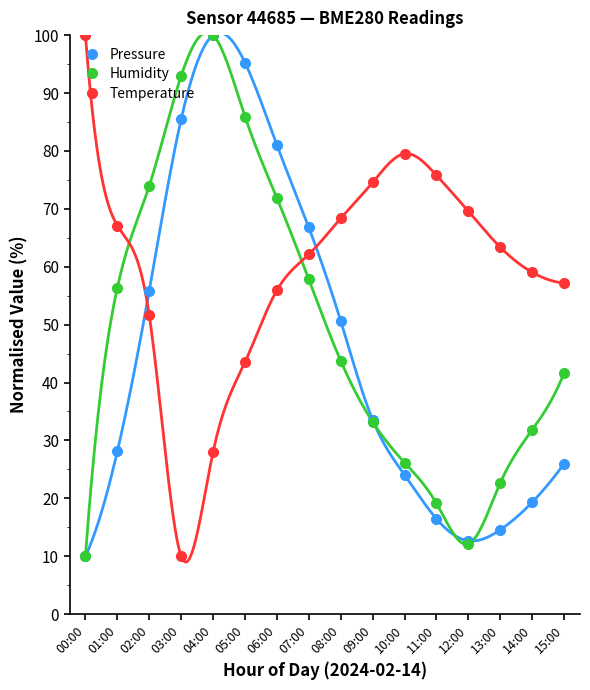

Where do Pressure and Temperature first cross each other?

01:00 and 02:00